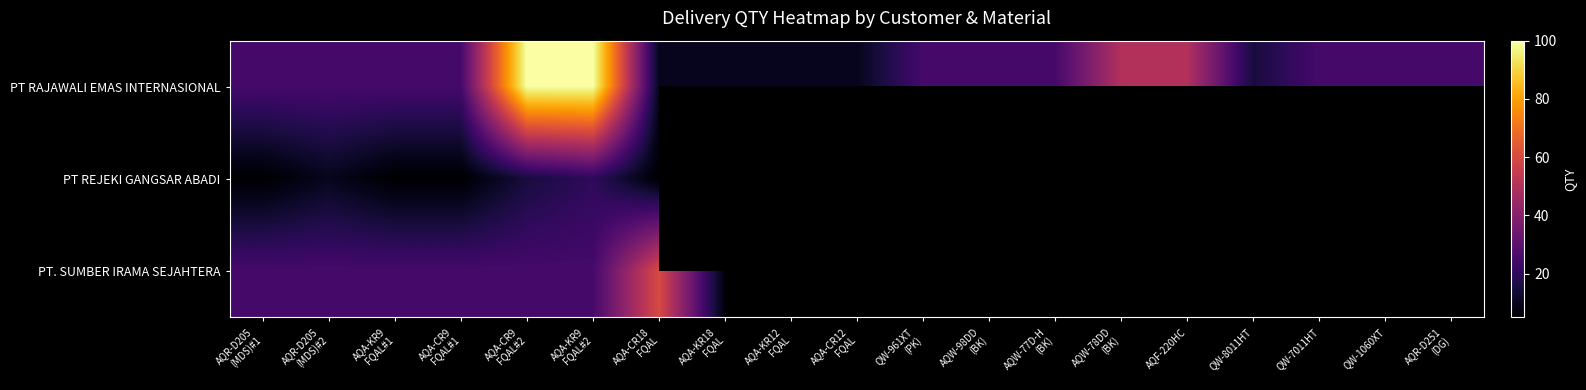

Which category has the highest value across all series?

AQA-CR9
FQAL#2